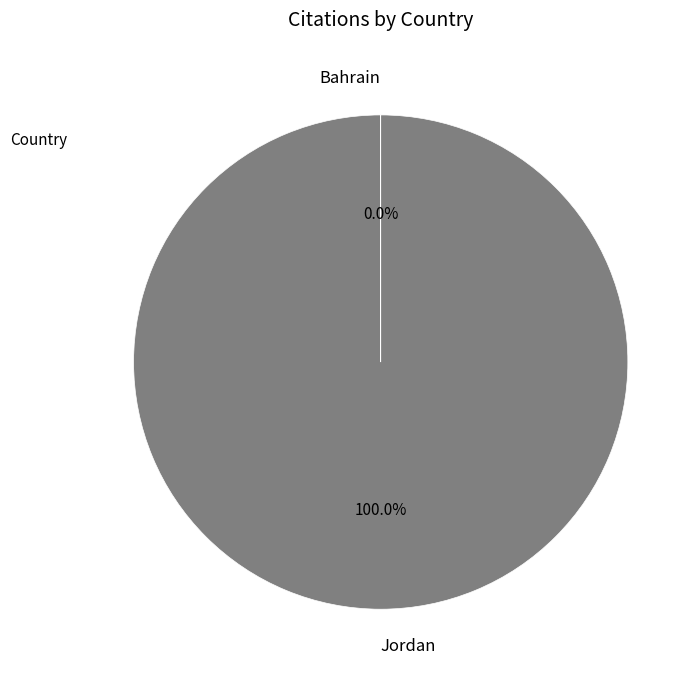

Does any single category account for the majority?

Yes